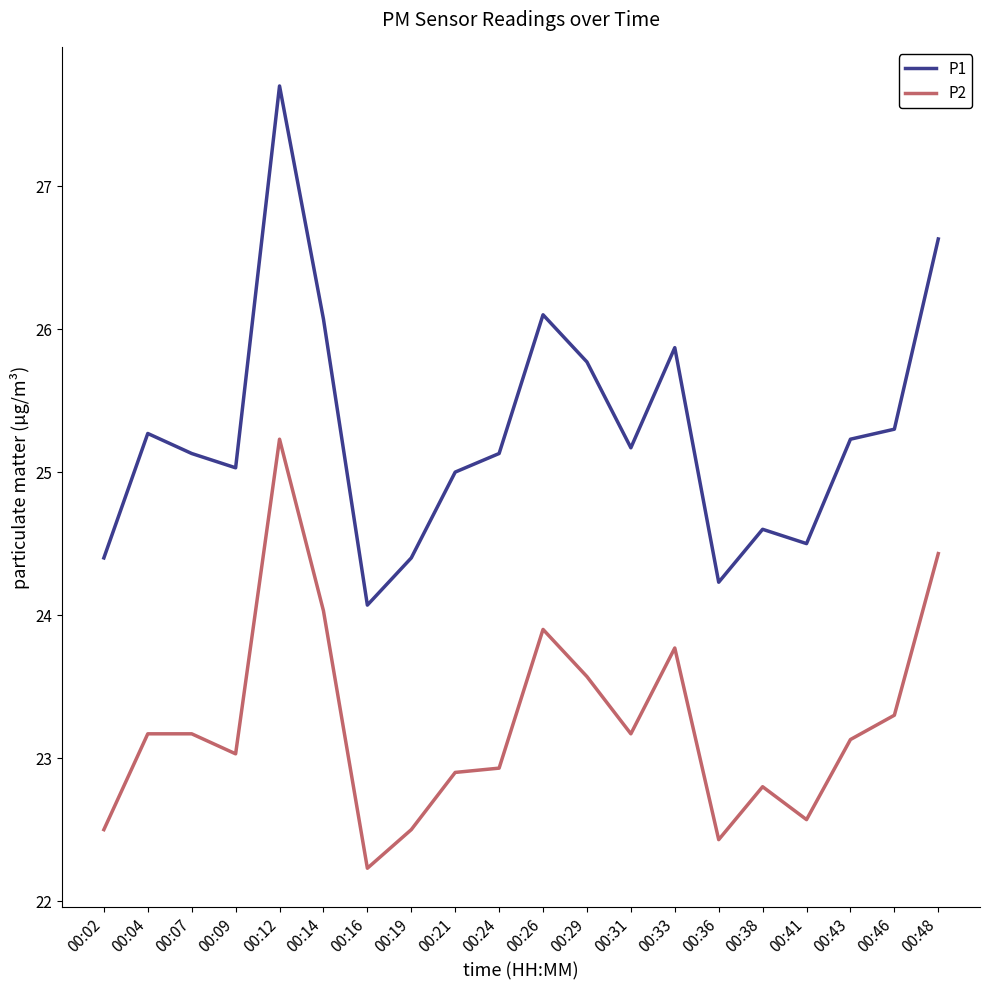

How many lines are shown in the chart?

2